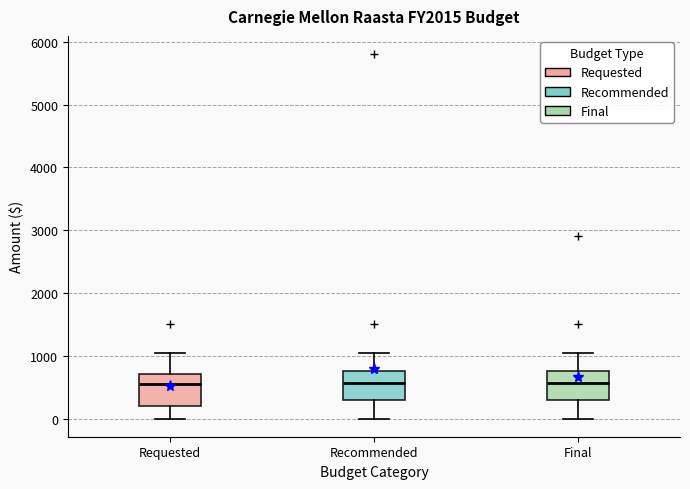

Where does the median line of the box for Requested sit on the y-axis? The values are not printed on the chart, so give them approximately, as read against the axis.

600